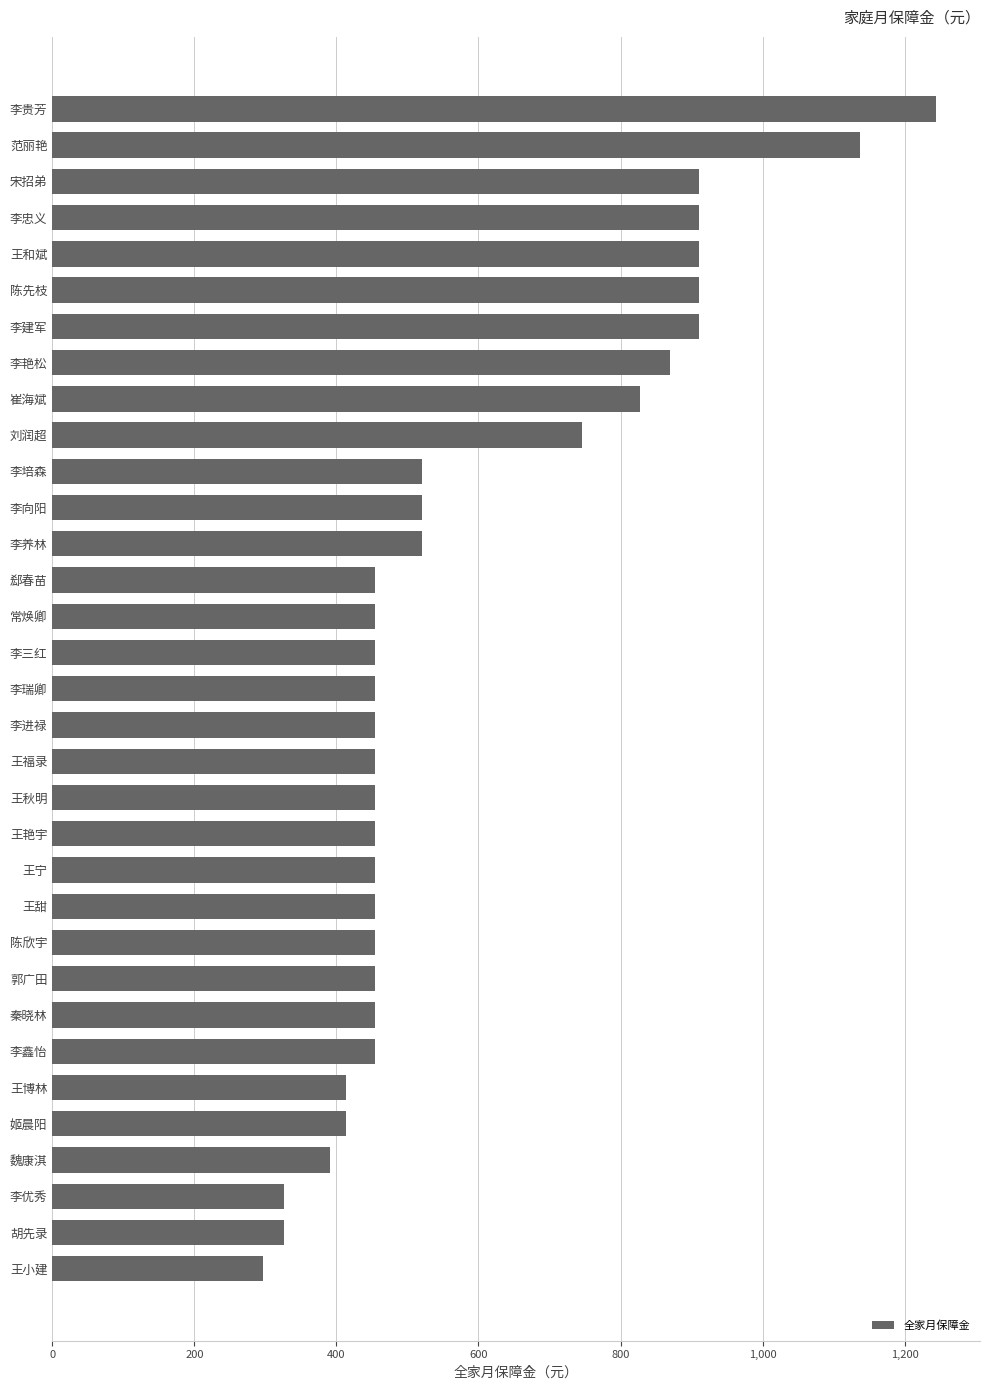

Between 李瑞卿 and 王小建, which is larger?

李瑞卿